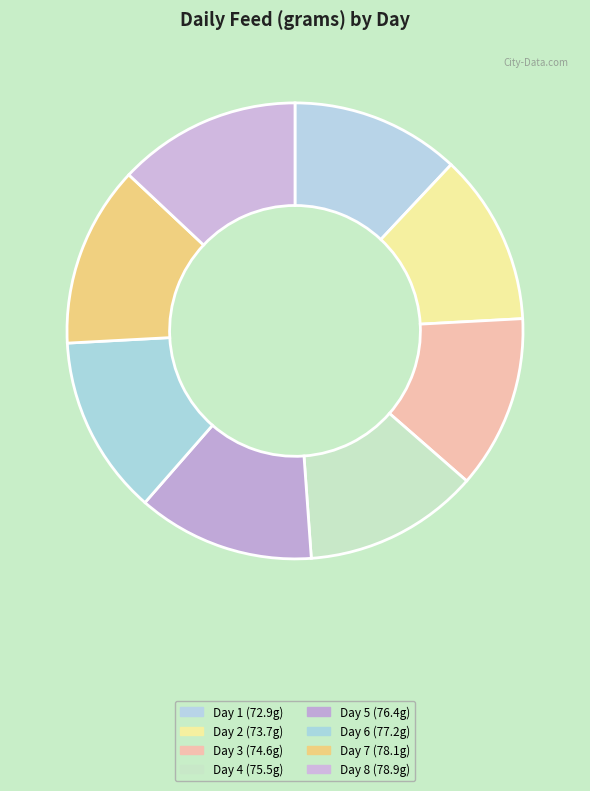

To the nearest percent, what is the difference between the largest and smallest slice percentages?

1%